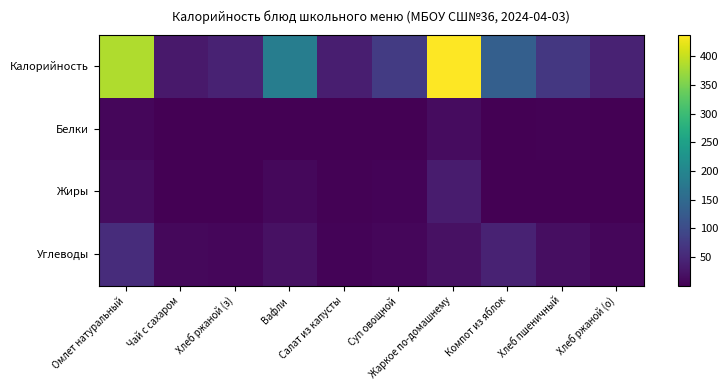

Rank the series by their maximum value, from highest to lowest.

Калорийность, Углеводы, Жиры, Белки